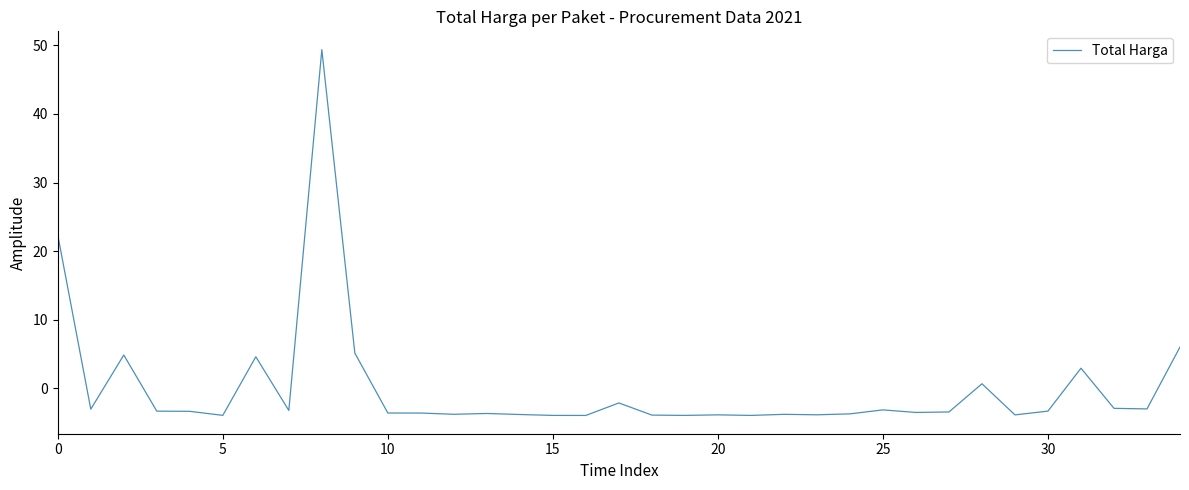

What is the difference between the maximum and minimum values?

53.3